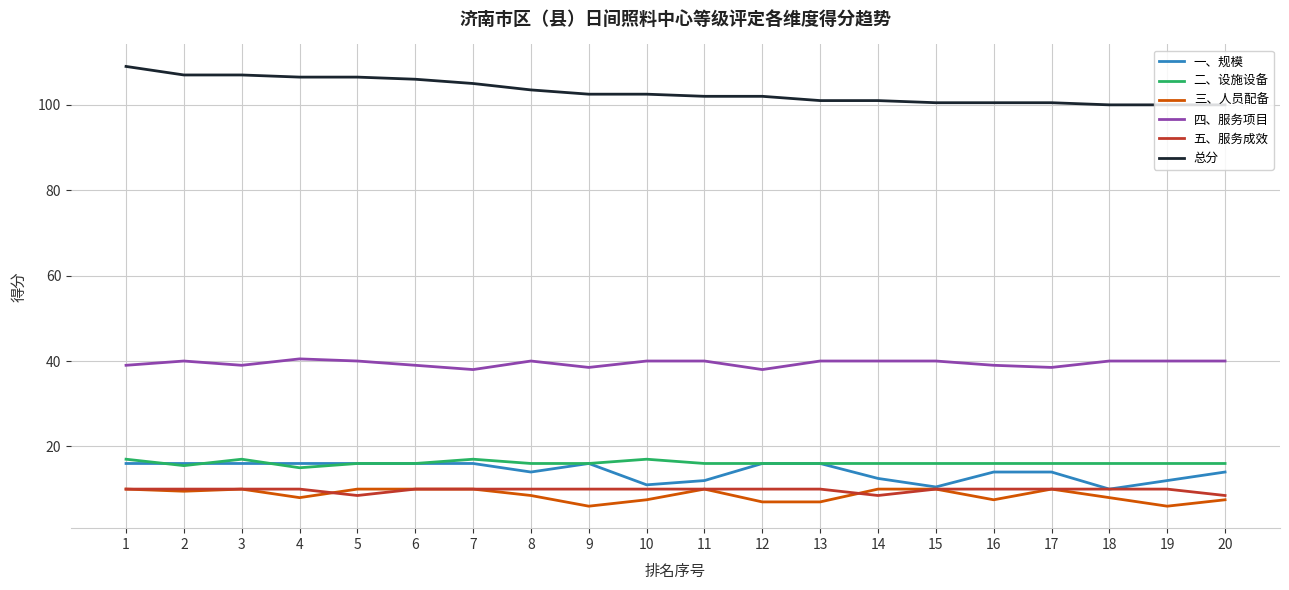

What is the spread (max minus min) of values at 3?

97.0